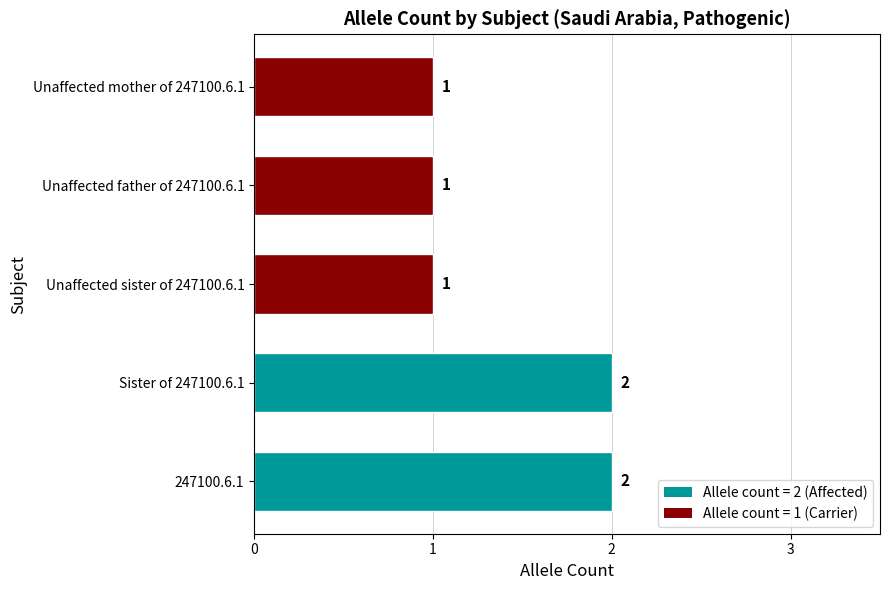

What is the ratio of the value at Unaffected father of 247100.6.1 to the value at Sister of 247100.6.1?

0.5